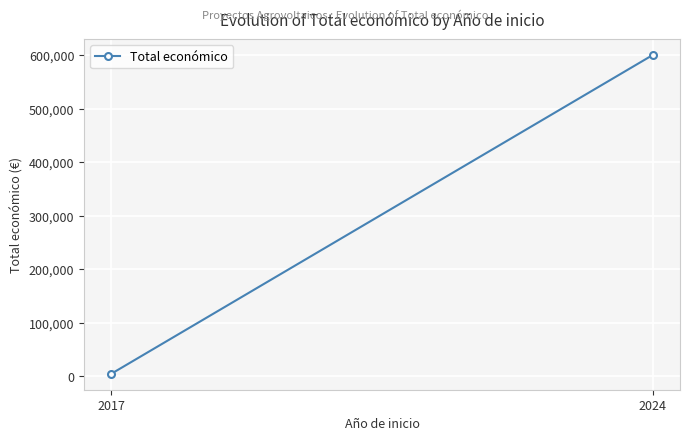

True or false: the data shows 941.4 at 2017.

False